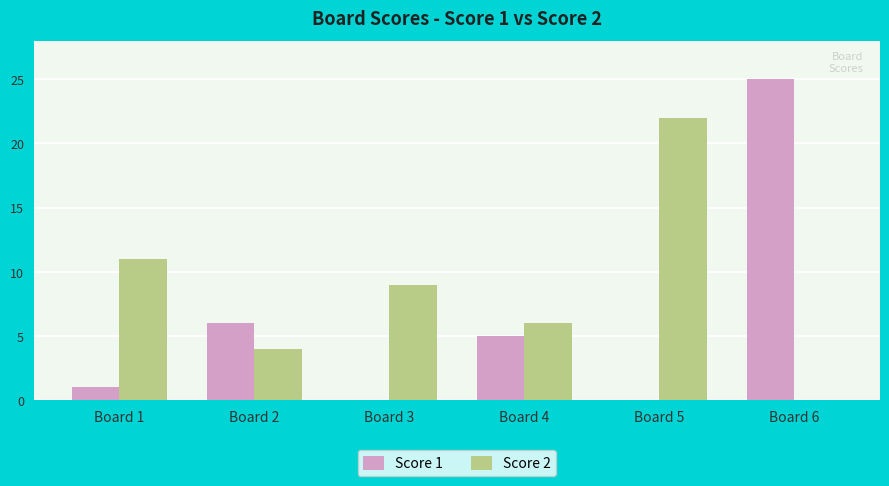

What are all the series names shown in the legend?

Score 1, Score 2